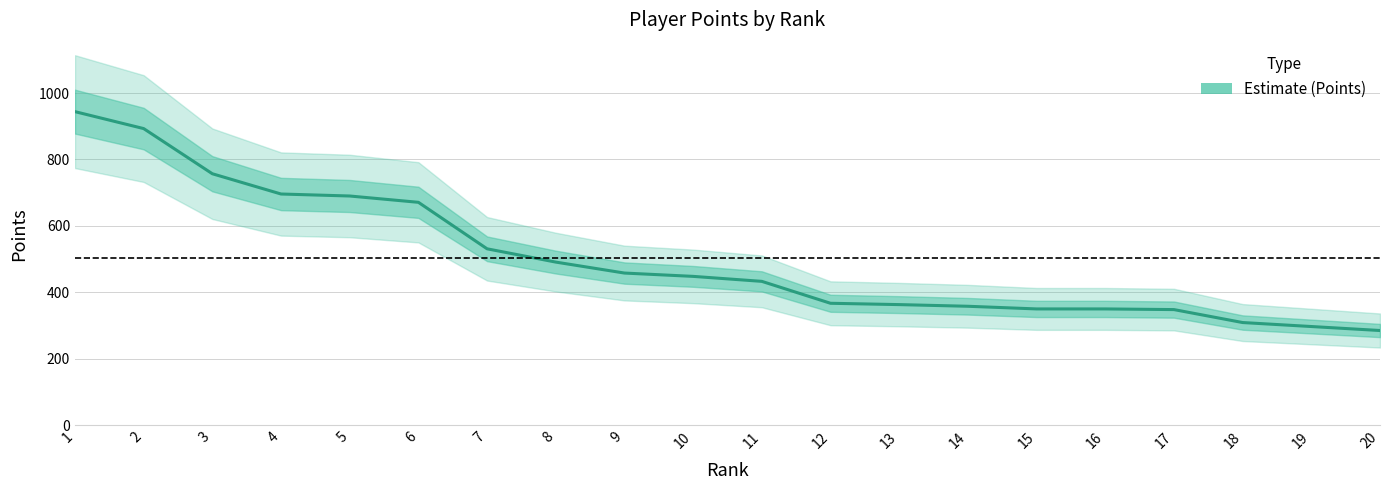

What is the value of the 1st point from the left?

944